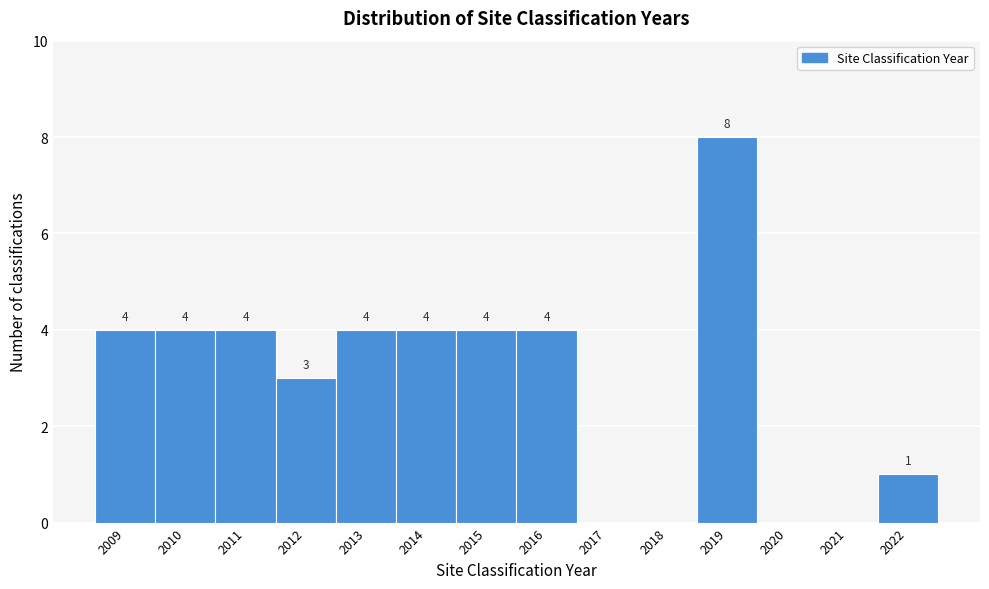

Reading left to right, list all the values displayed in this chart.

2009=4	2010=4	2011=4	2012=3	2013=4	2014=4	2015=4	2016=4	2017=0	2018=0	2019=8	2020=0	2021=0	2022=1